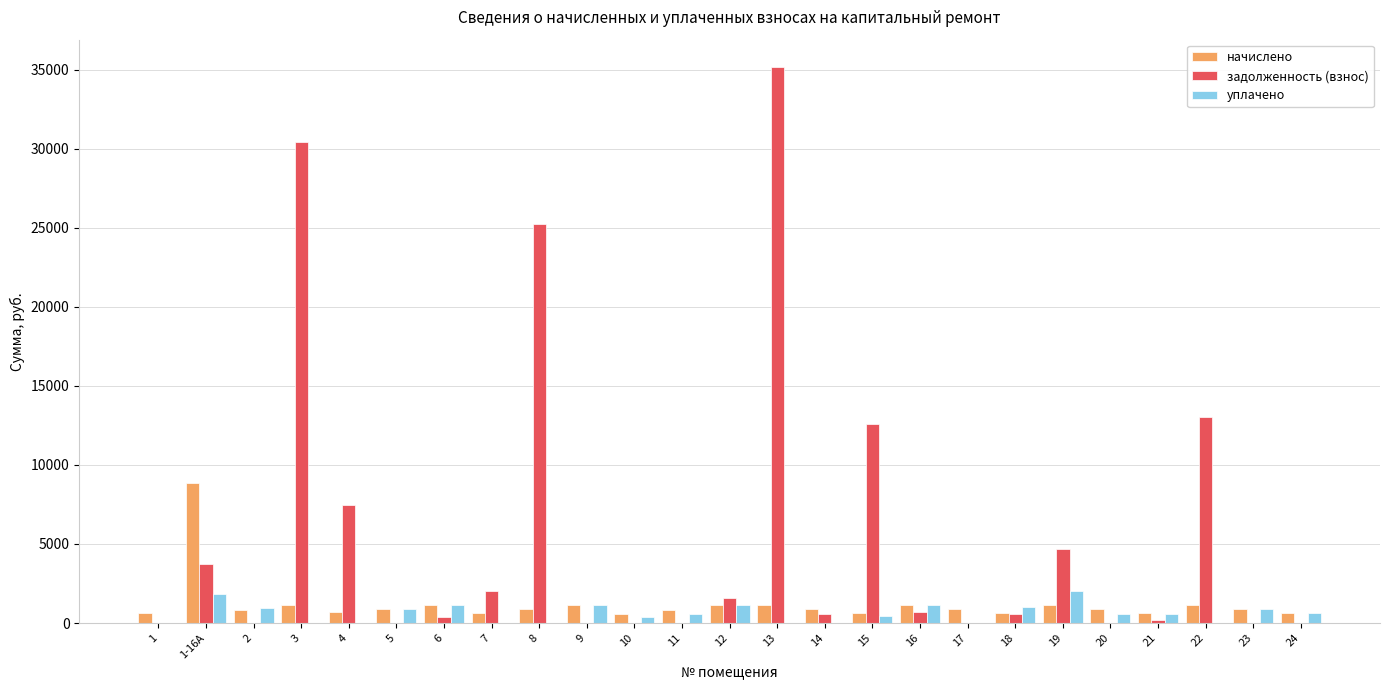

Does the chart contain stacked bars?

No